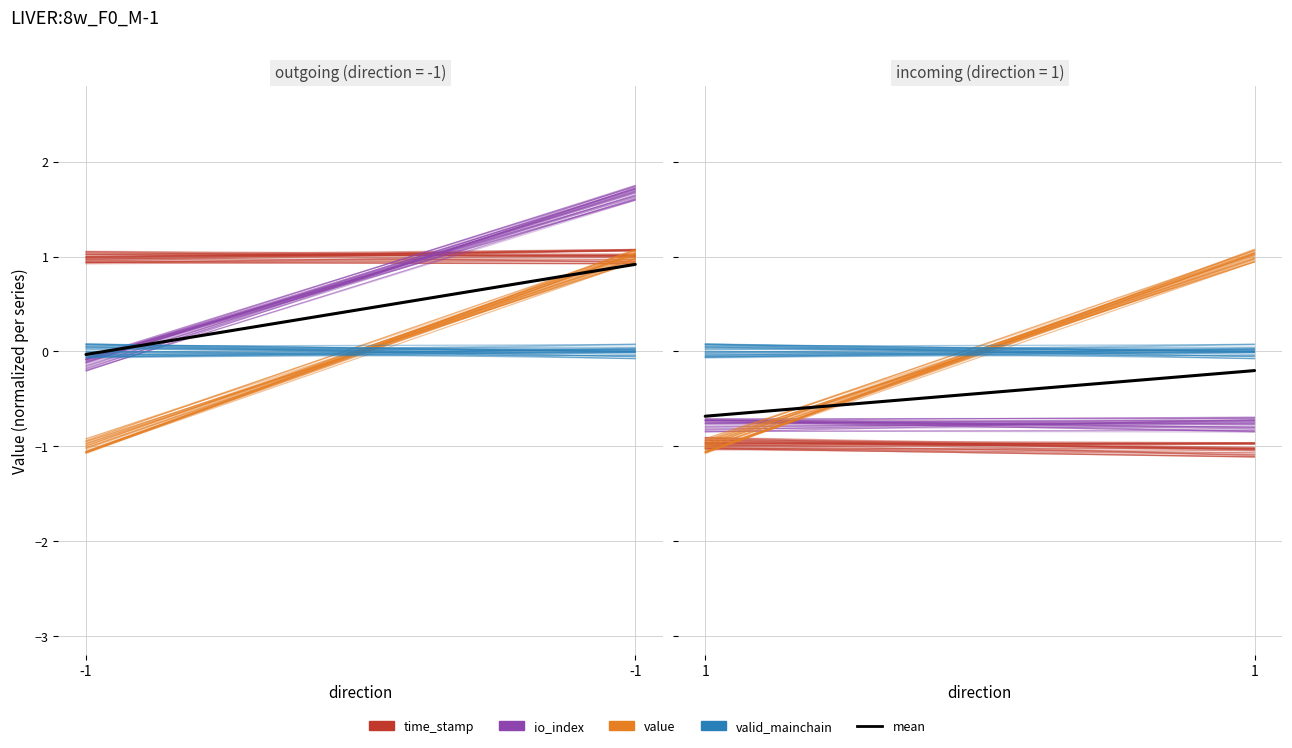

Which series changed the most between -1 and -1?

value